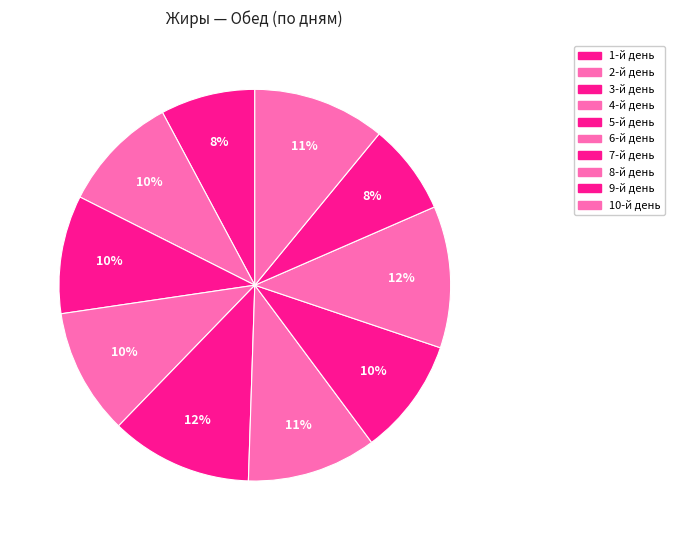

Does any single category account for the majority?

No